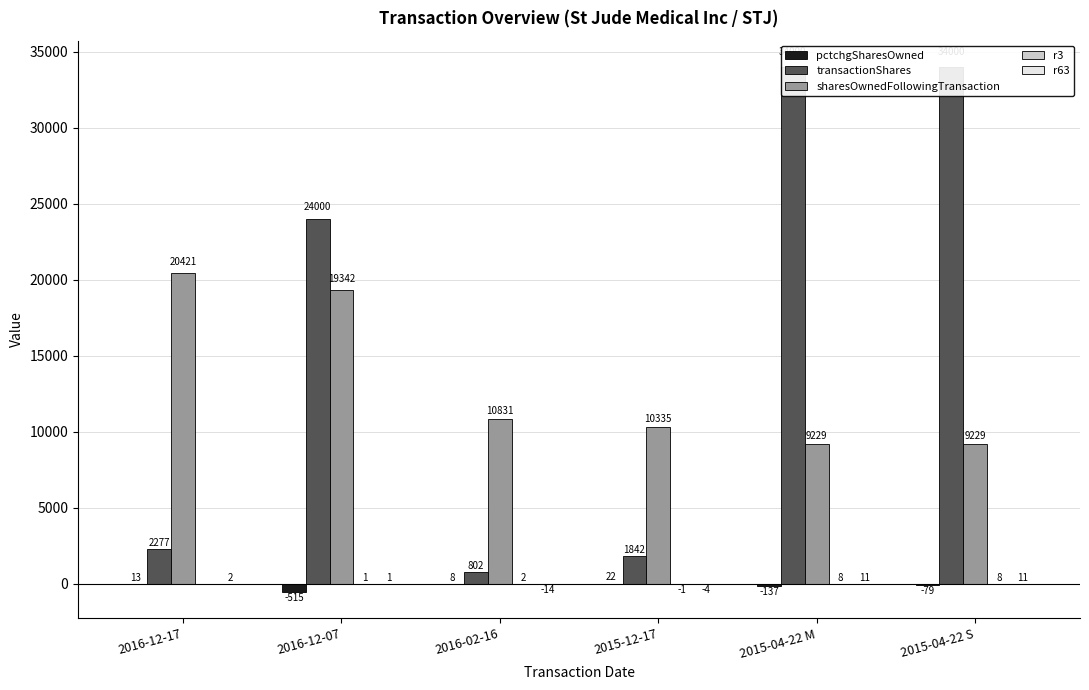

What is the label of the 5th bar from the right?

2016-12-07